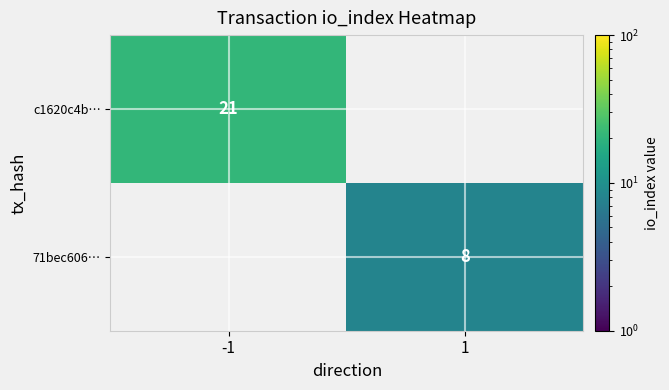

The value of c1620c4b… at -1 is 30. True or false?

False